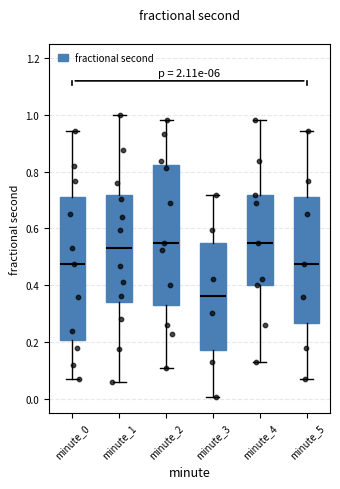

Reading left to right, transcribe this box plot: for each box, give where its median line is, the range the box spans, and where its two whiskers end, as read against the y-axis. The values are not printed on the chart, so give them approximately, as read against the axis.

minute_0: median 0.48, box 0.20 to 0.72, whiskers 0.06 to 0.94
minute_1: median 0.54, box 0.34 to 0.72, whiskers 0.06 to 1.00
minute_2: median 0.54, box 0.32 to 0.82, whiskers 0.10 to 0.98
minute_3: median 0.36, box 0.18 to 0.56, whiskers 0.00 to 0.72
minute_4: median 0.54, box 0.40 to 0.72, whiskers 0.12 to 0.98
minute_5: median 0.48, box 0.26 to 0.72, whiskers 0.06 to 0.94